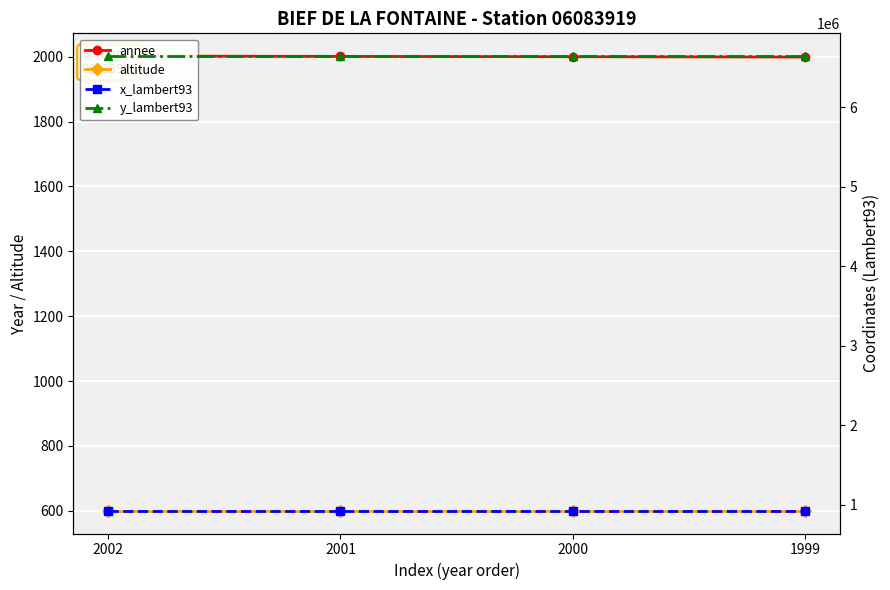

True or false: altitude and x_lambert93 intersect in this chart.

False